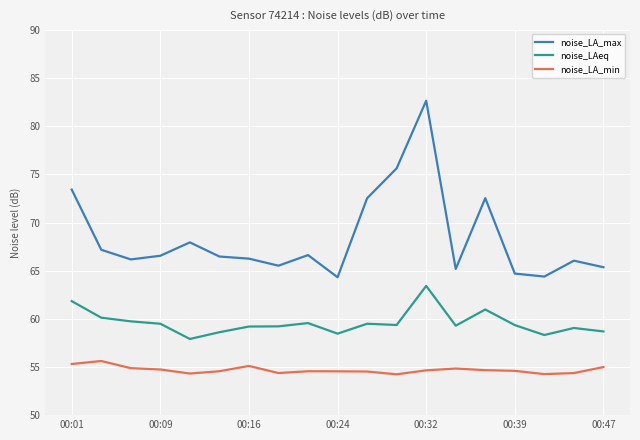

What is the difference between the second highest and minimum values in the noise_LAeq series?

3.9